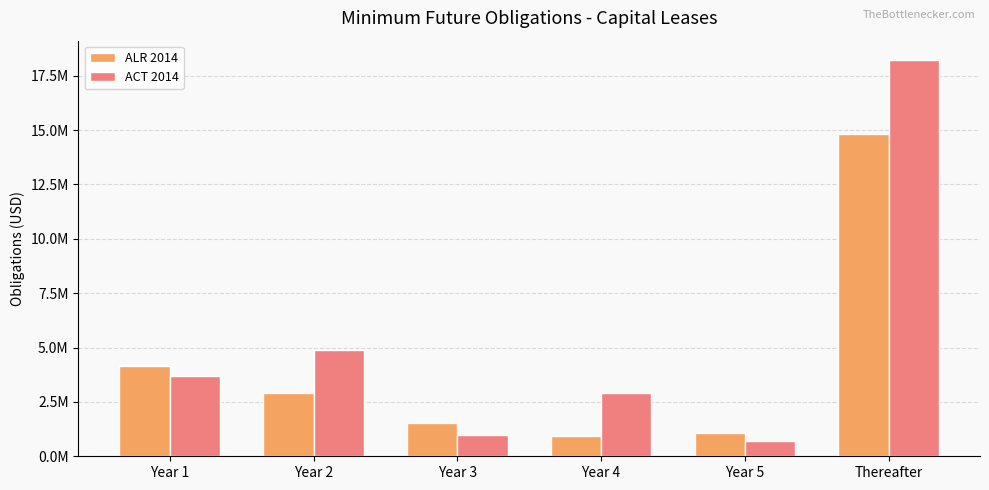

List the series in order of their overall mean, highest first.

ACT 2014, ALR 2014